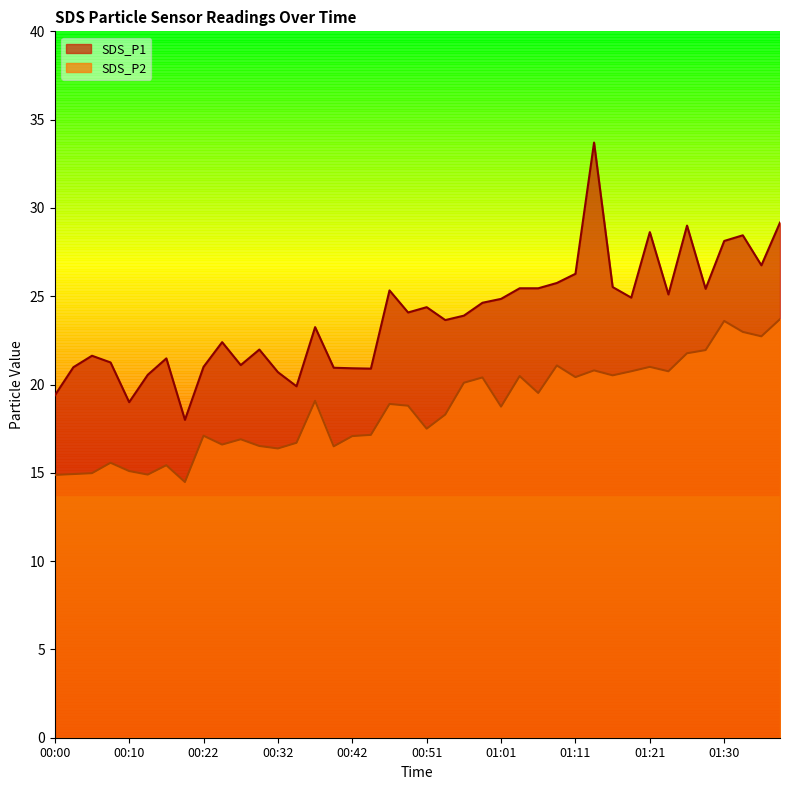

True or false: SDS_P1 and SDS_P2 cross at least once.

False